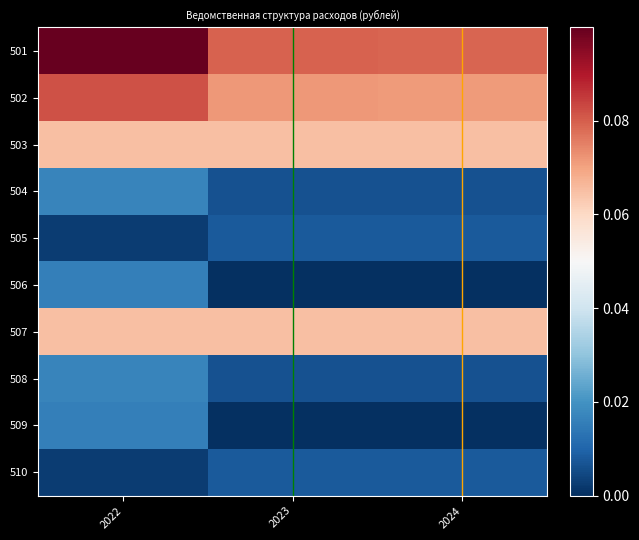

Rank the series at 2023 from lowest to highest value.

506, 509, 504, 508, 505, 510, 503, 507, 502, 501